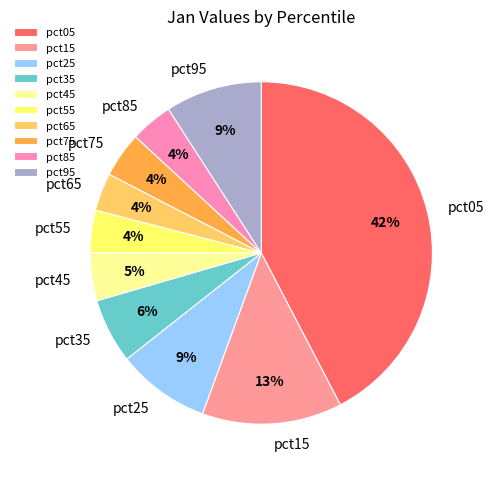

To the nearest percent, what portion does pct65 represent?

4%